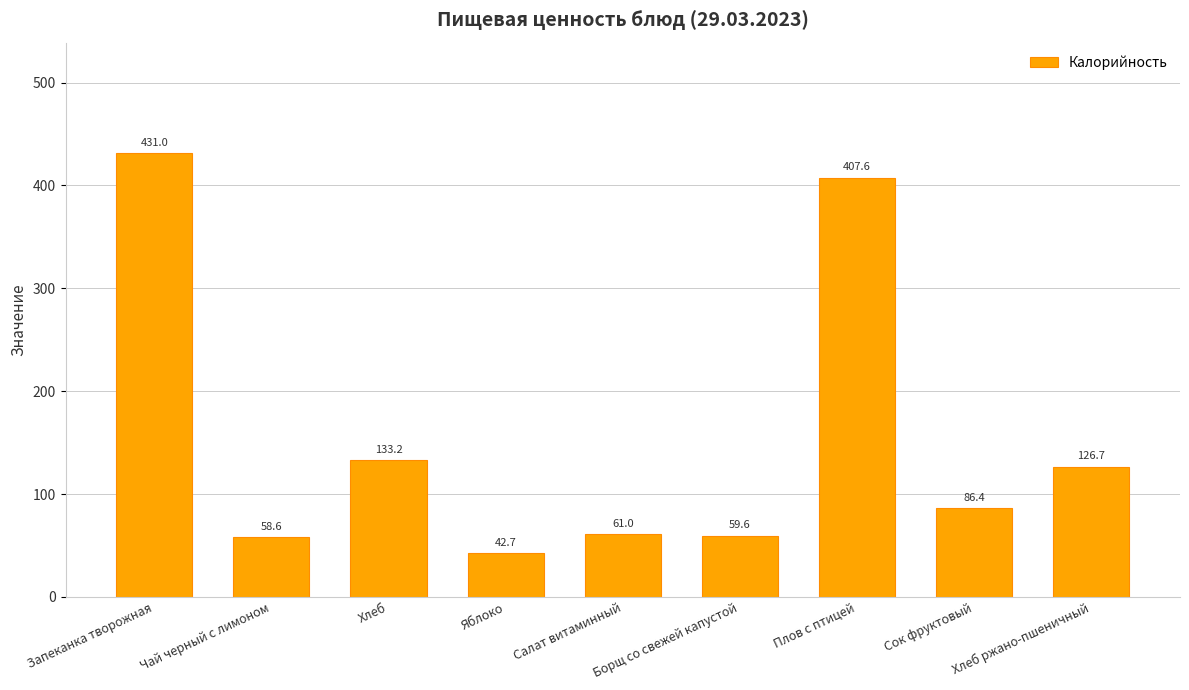

Which label corresponds to the largest value in the chart?

Запеканка творожная